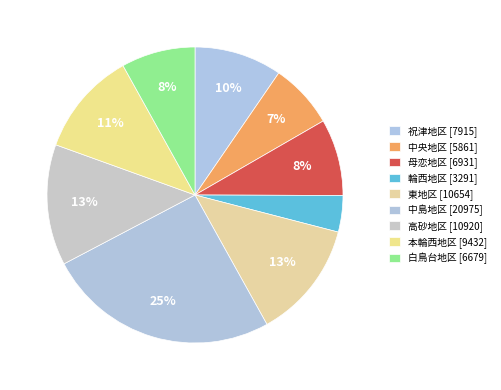

Rank the categories by value from lowest to highest.

輪西地区, 中央地区, 白鳥台地区, 母恋地区, 祝津地区, 本輪西地区, 東地区, 高砂地区, 中島地区